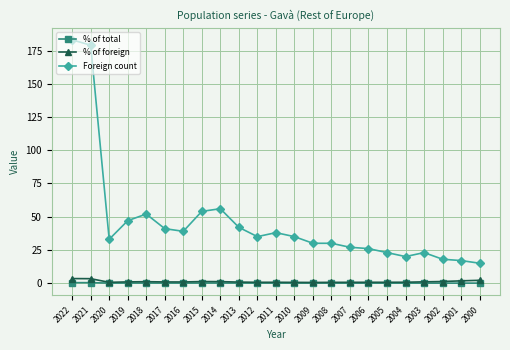

How many data points does each series have?

23